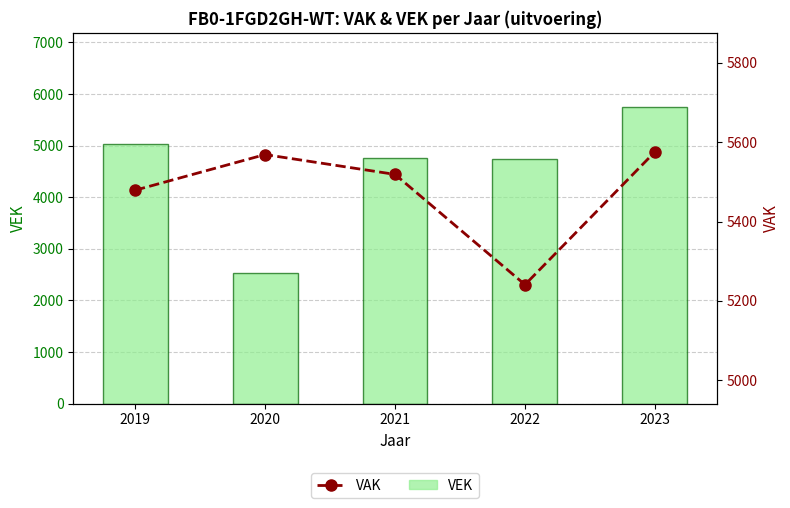

At which label does VEK first exceed 4754?

2019